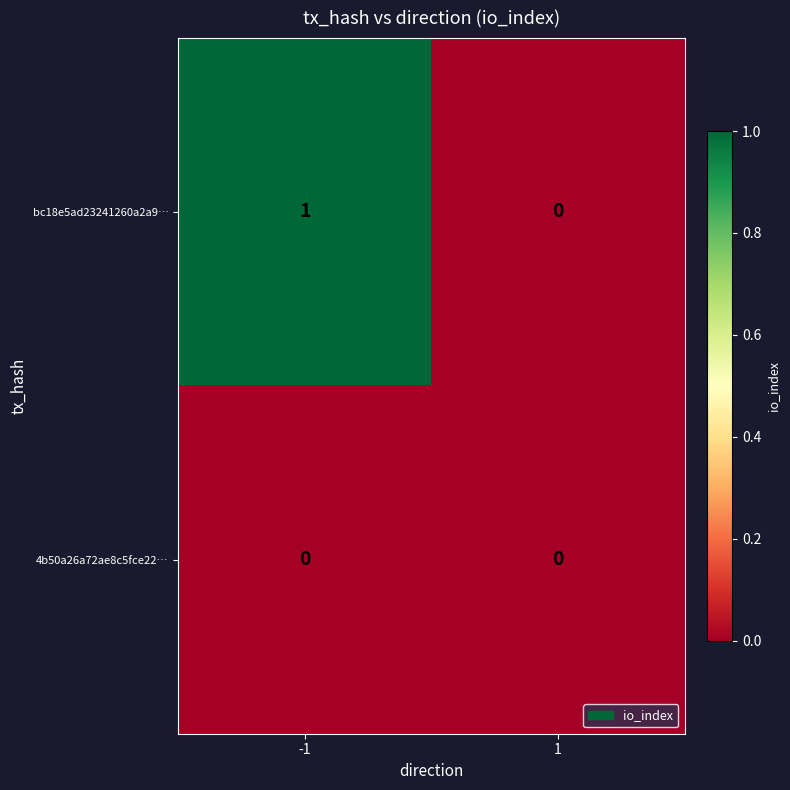

Which series has the largest range (max minus min)?

bc18e5ad23241260a2a9…